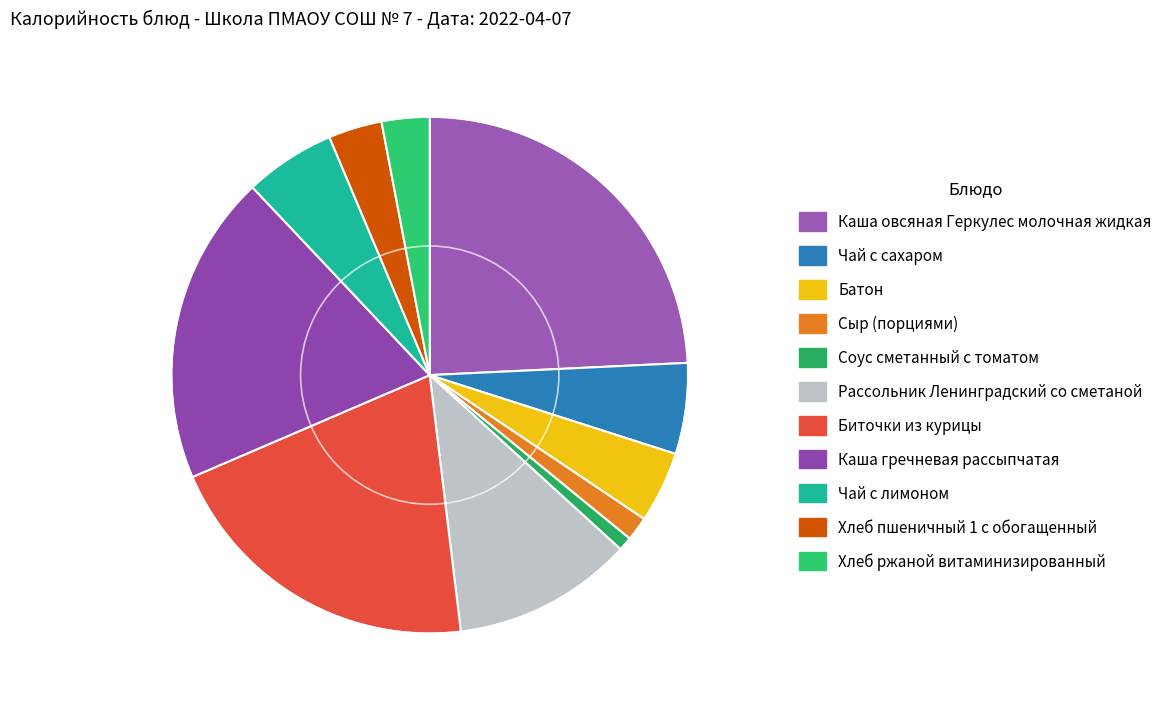

What percentage is the Каша овсяная Геркулес молочная жидкая slice, to the nearest percent?

24%